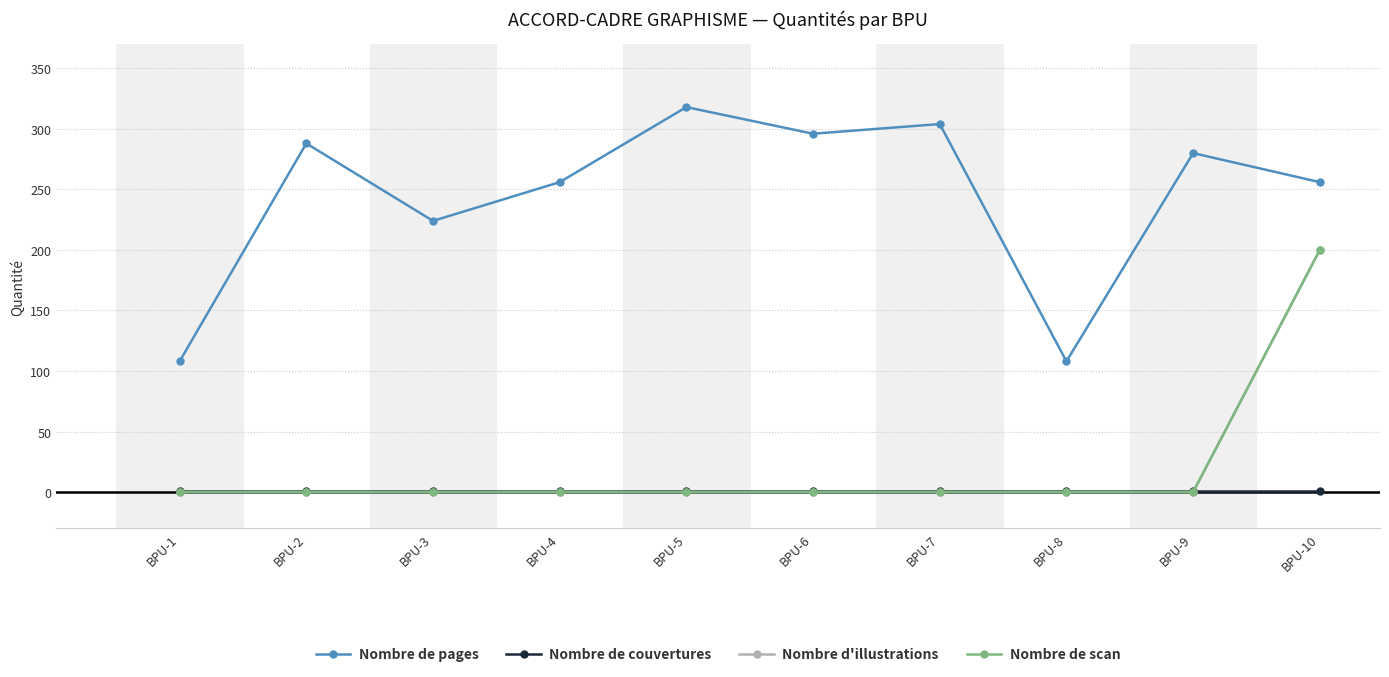

Is this an area chart (filled region under the line)?

No